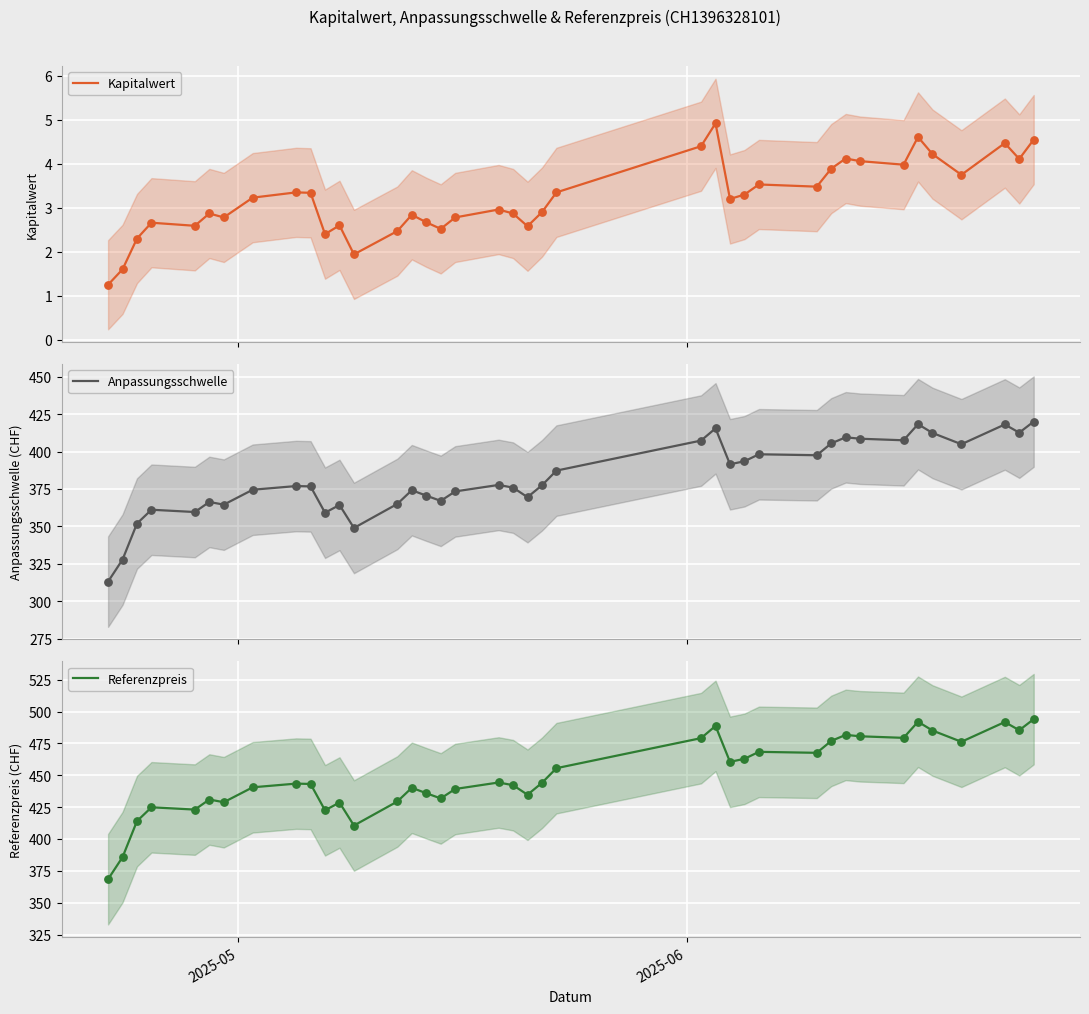

At how many categories does at least one series exceed 102?

39